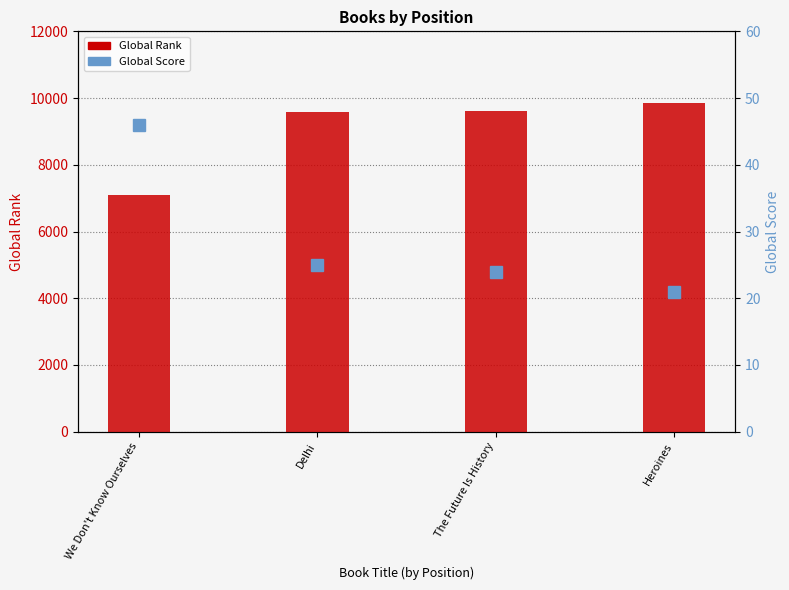

The Global Score series shows 25 at Delhi. True or false?

True